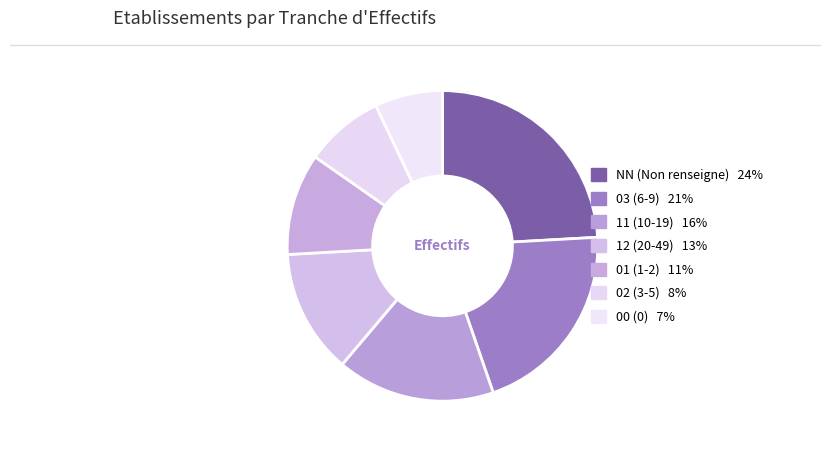

Count the number of slices in the pie.

7